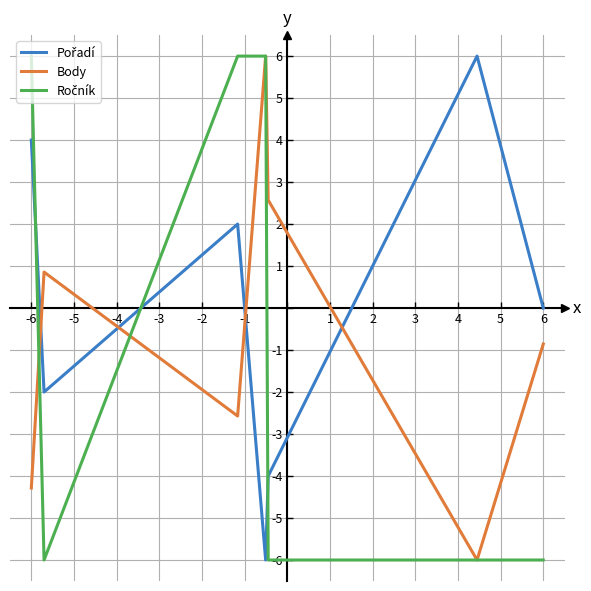

What is the smallest value displayed?

-6.0